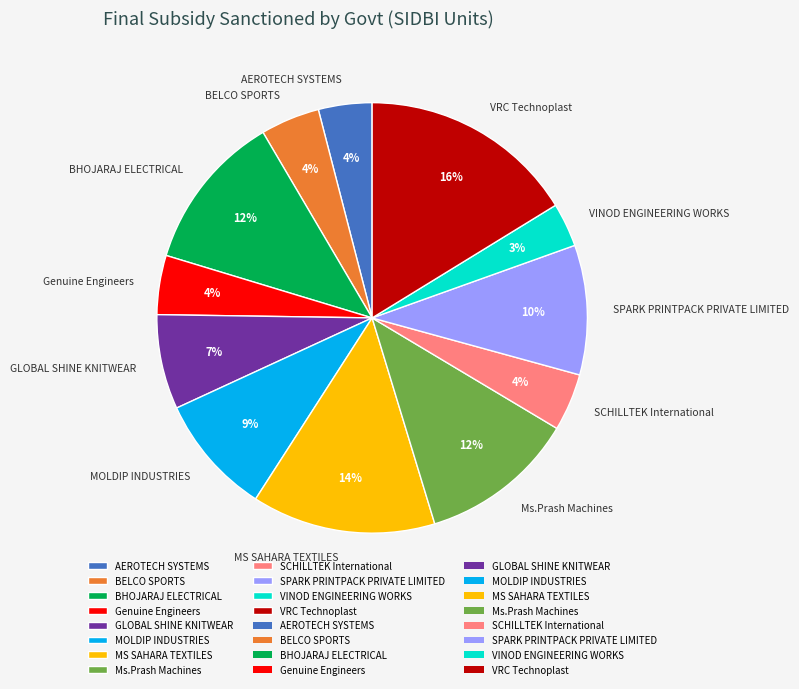

True or false: SPARK PRINTPACK PRIVATE LIMITED accounts for 18% of the total.

False